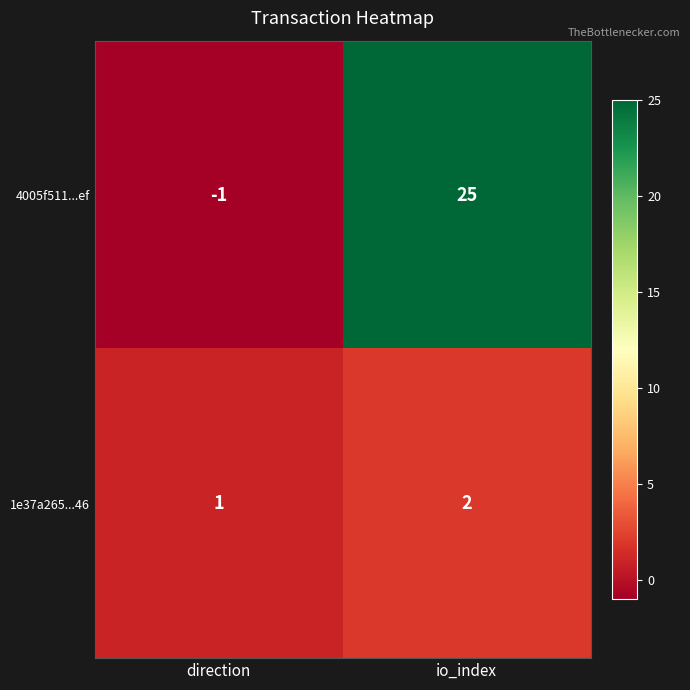

Which category has the lowest value across all series?

direction